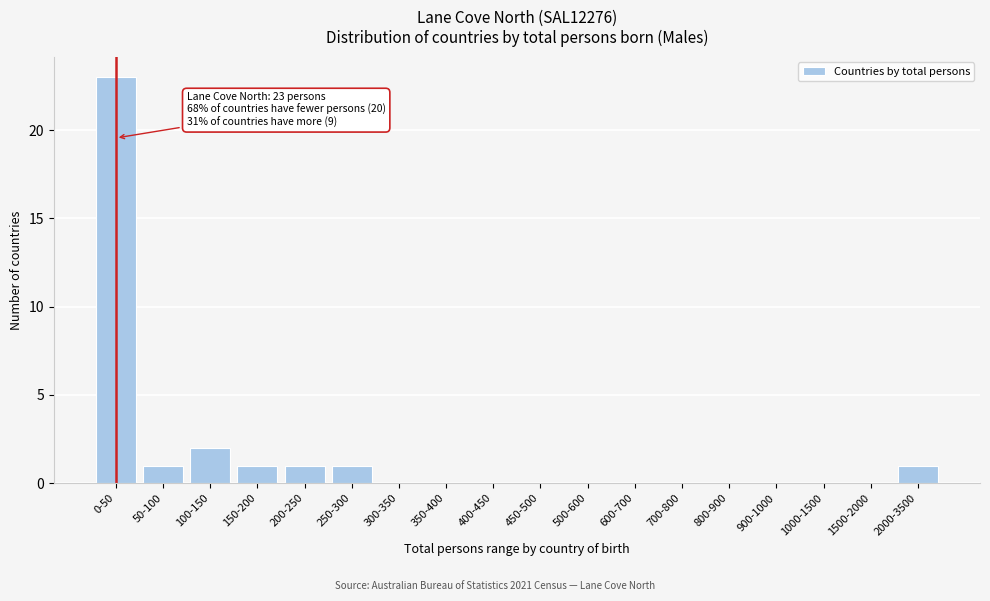

Reading left to right, list all the values displayed in this chart.

0-50=23	50-100=1	100-150=2	150-200=1	200-250=1	250-300=1	300-350=0	350-400=0	400-450=0	450-500=0	500-600=0	600-700=0	700-800=0	800-900=0	900-1000=0	1000-1500=0	1500-2000=0	2000-3500=1